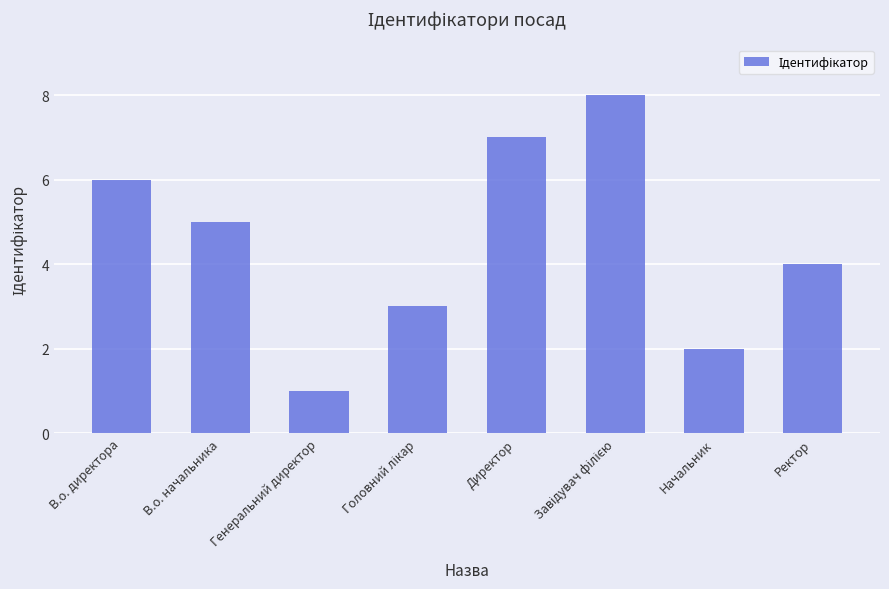

What is the label of the 1st bar from the left?

В.о. директора